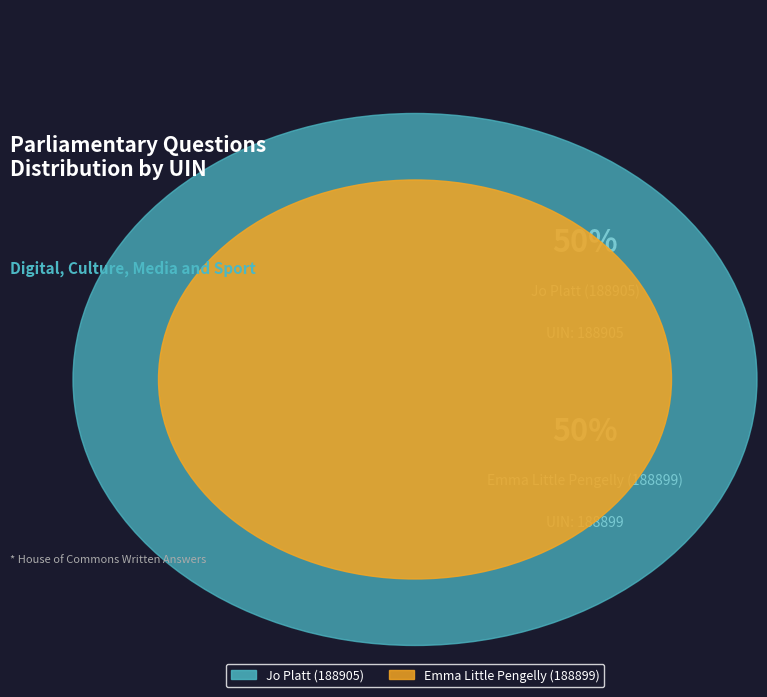

Between Jo Platt (188905) and Emma Little Pengelly (188899), which is larger?

Jo Platt (188905)